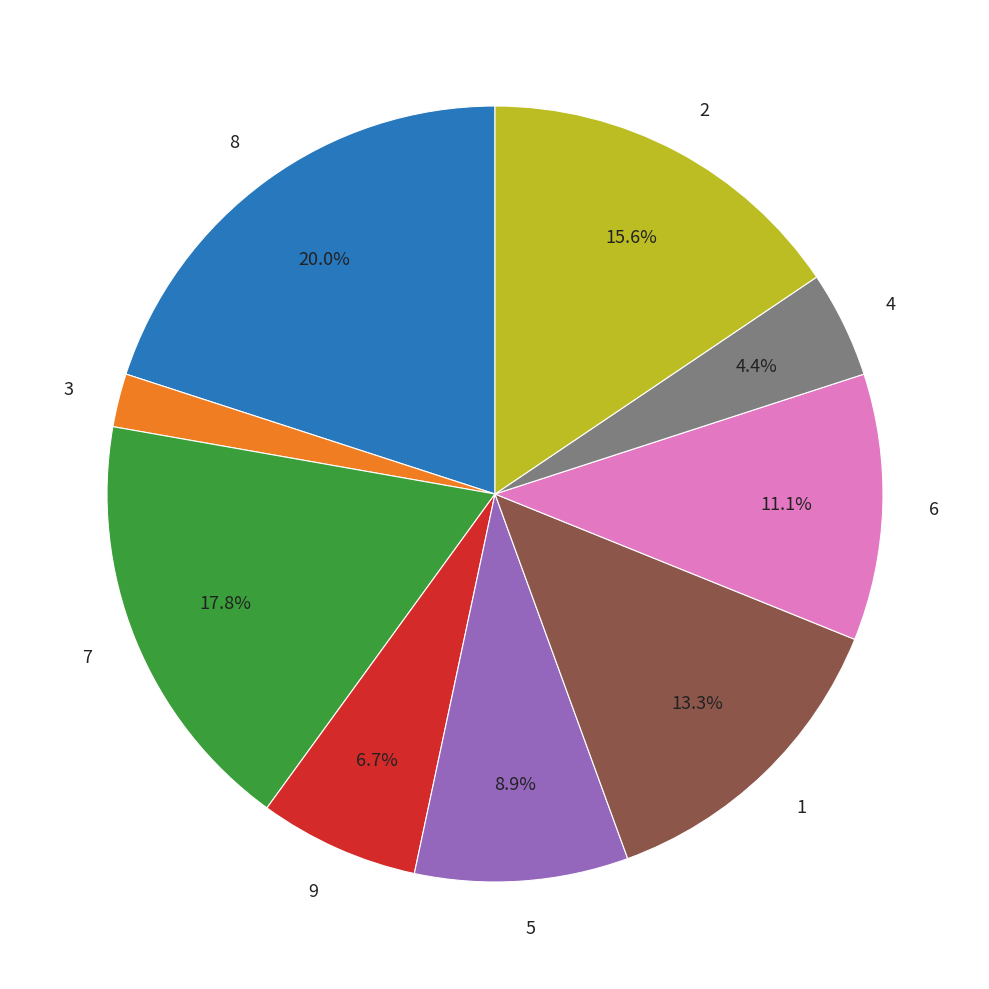

Which category has the biggest portion of the pie?

8